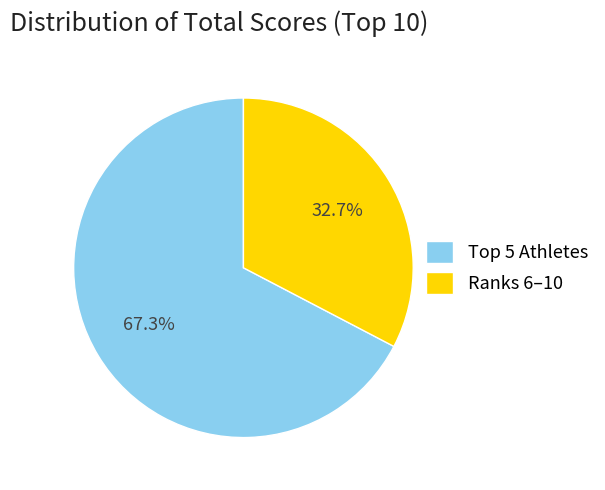

What is the largest slice in the pie chart?

Top 5 Athletes